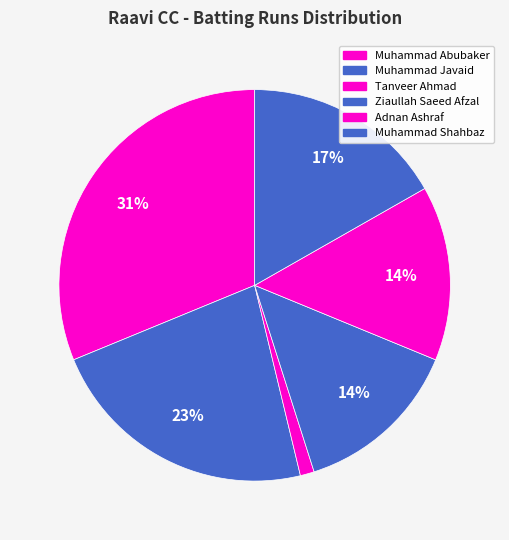

Count the number of slices in the pie.

6